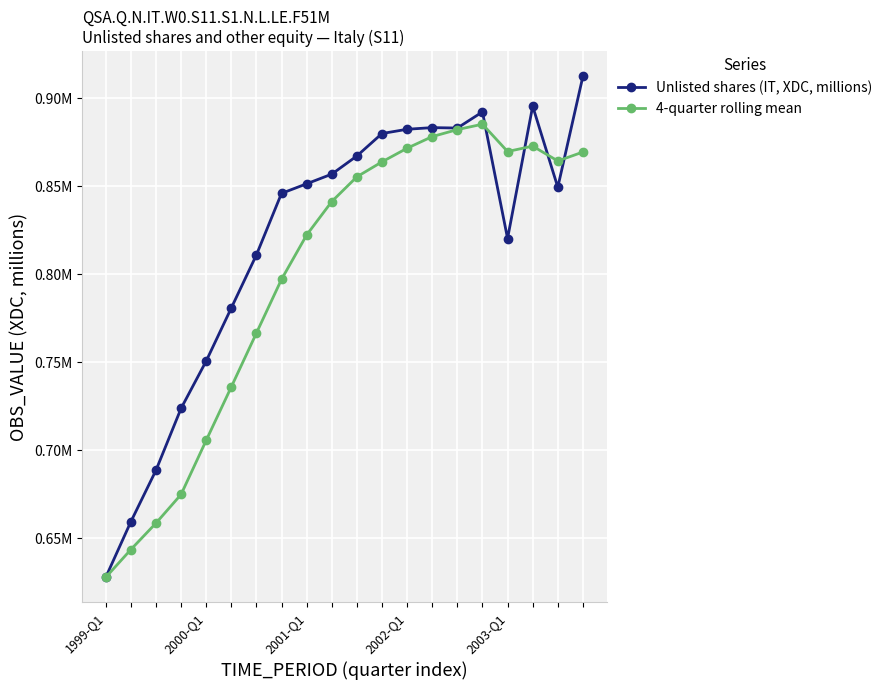

Is this an area chart (filled region under the line)?

No